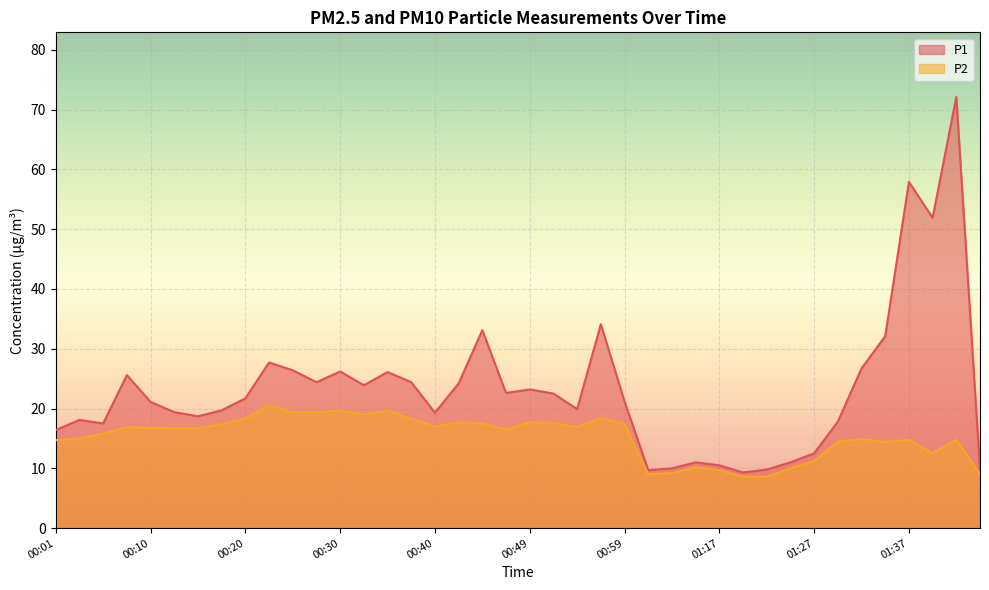

How many lines are shown in the chart?

2